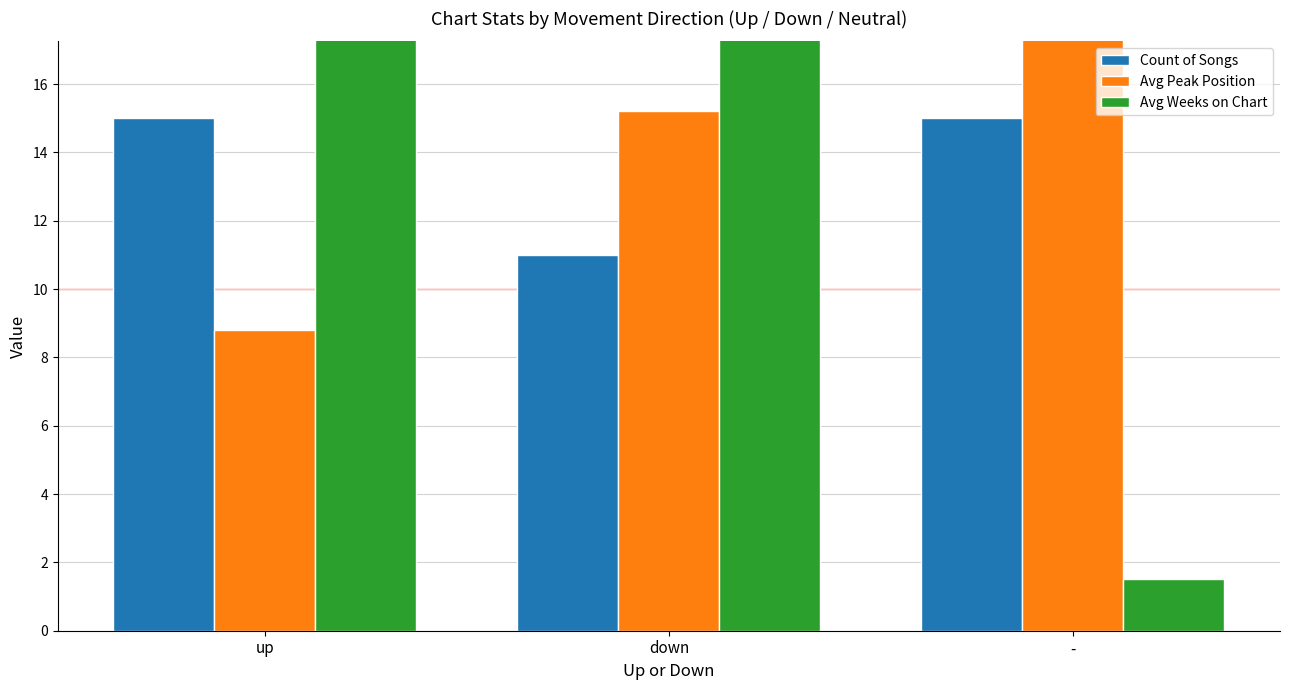

What is the spread (max minus min) of values at down?

84.1